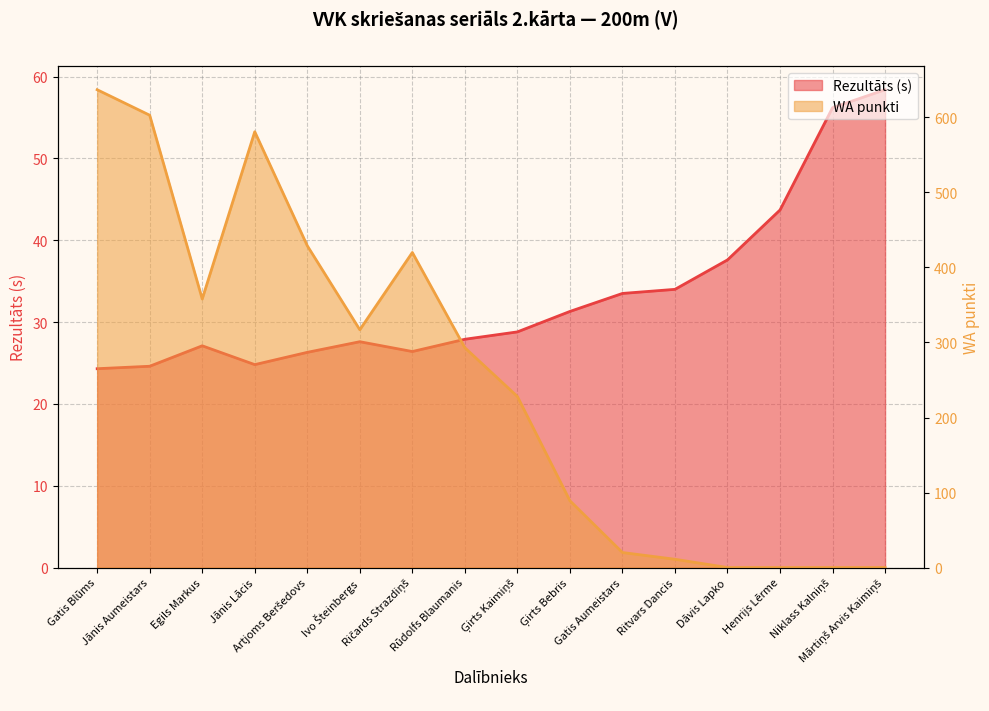

The value of WA at Egils Markus is 358.0. True or false?

True